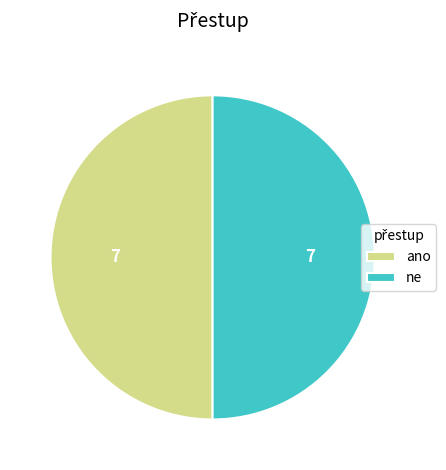

Is it true that ano is 37% of the pie?

False